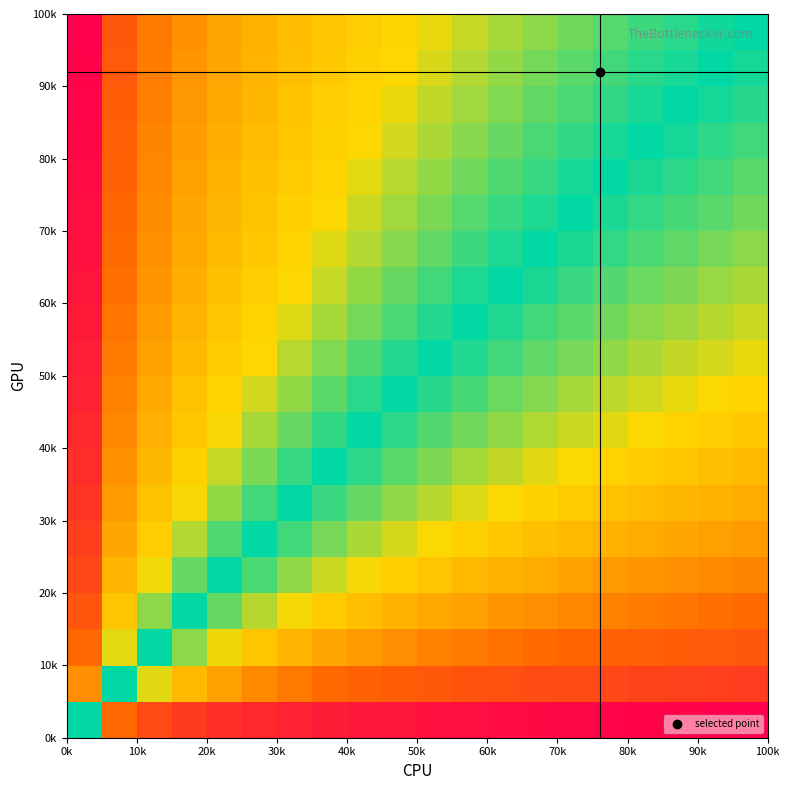

How many categories are shown in the chart?

20